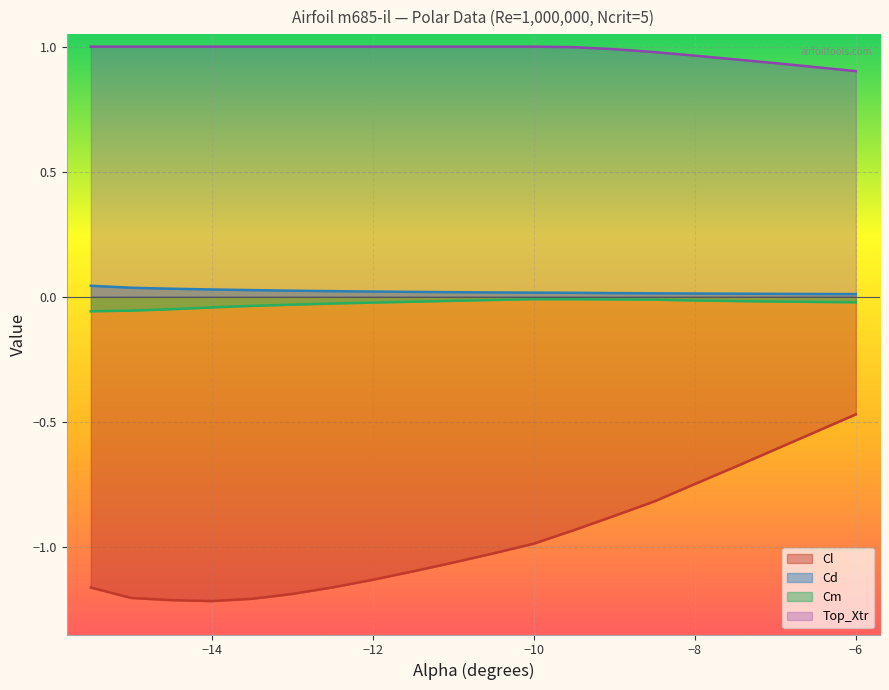

True or false: Cd and Cm cross at least once.

False